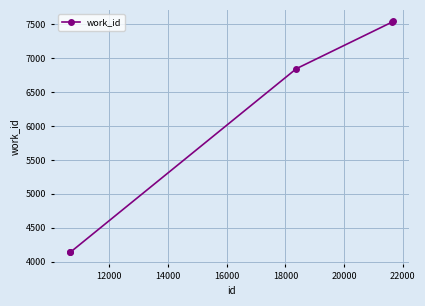

What is the value of the 1st point from the left?

4141